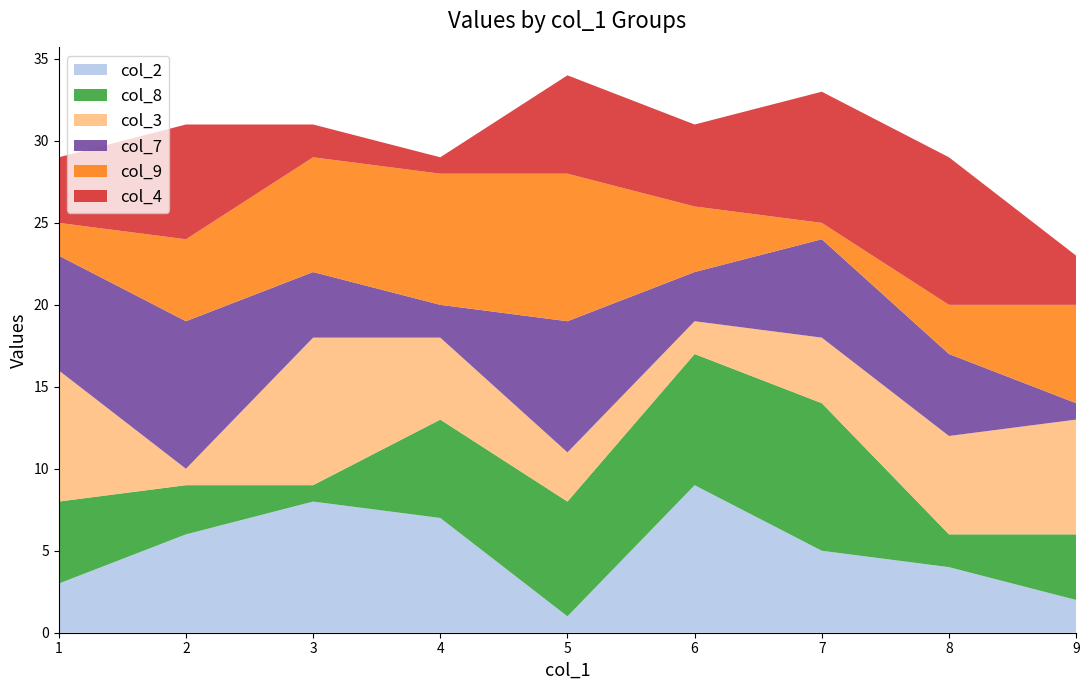

Reading left to right, transcribe all the data shown in this chart.

col_2: 6=9	1=3	7=5	8=4	5=1	9=2	2=6	3=8	4=7
col_8: 6=8	1=5	7=9	8=2	5=7	9=4	2=3	3=1	4=6
col_3: 6=2	1=8	7=4	8=6	5=3	9=7	2=1	3=9	4=5
col_7: 6=3	1=7	7=6	8=5	5=8	9=1	2=9	3=4	4=2
col_9: 6=4	1=2	7=1	8=3	5=9	9=6	2=5	3=7	4=8
col_4: 6=5	1=4	7=8	8=9	5=6	9=3	2=7	3=2	4=1